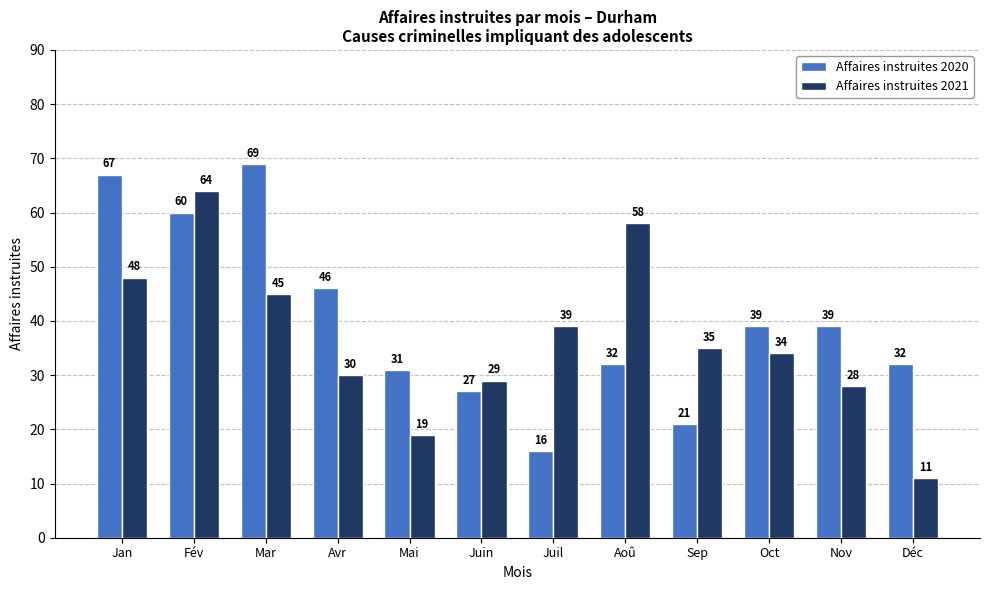

What is the label of the 3rd bar from the left?

Mar